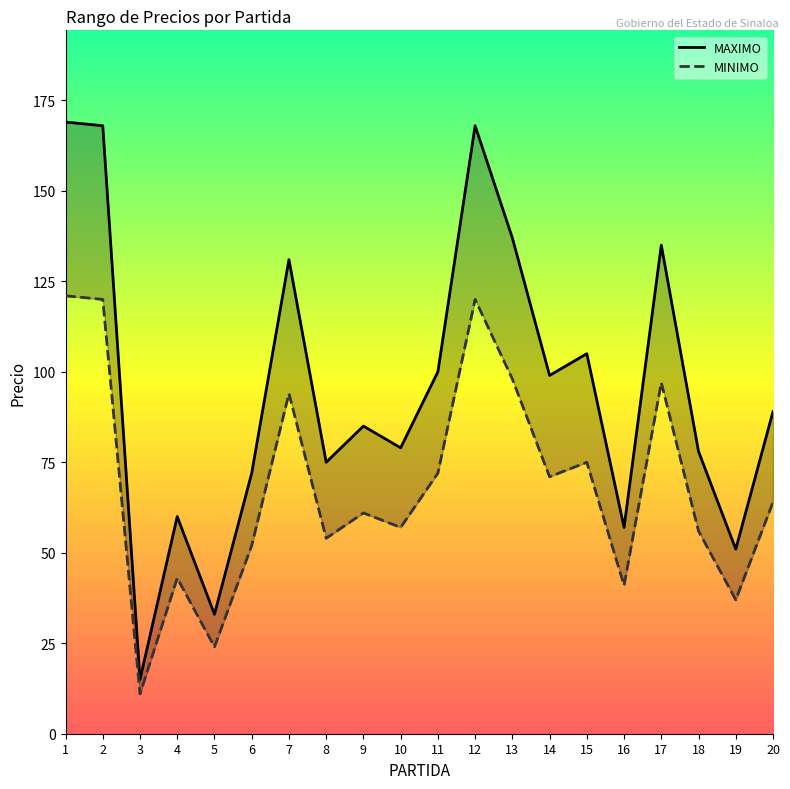

At which category is the sum across all series the highest?

1